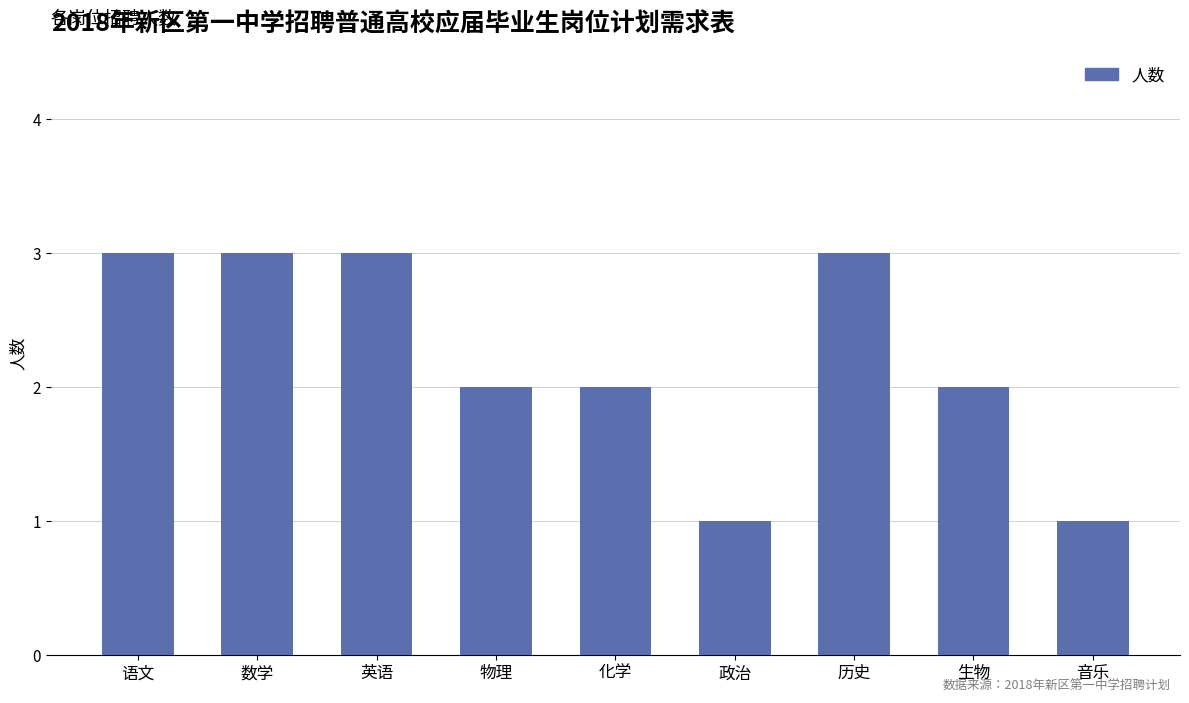

What is the sum of the values at 音乐 and 生物?

3